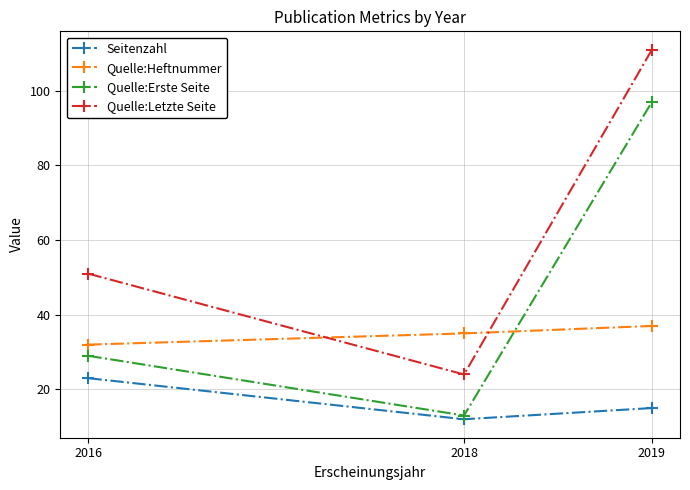

Which series changed the most between 2016 and 2018?

Quelle:Letzte Seite